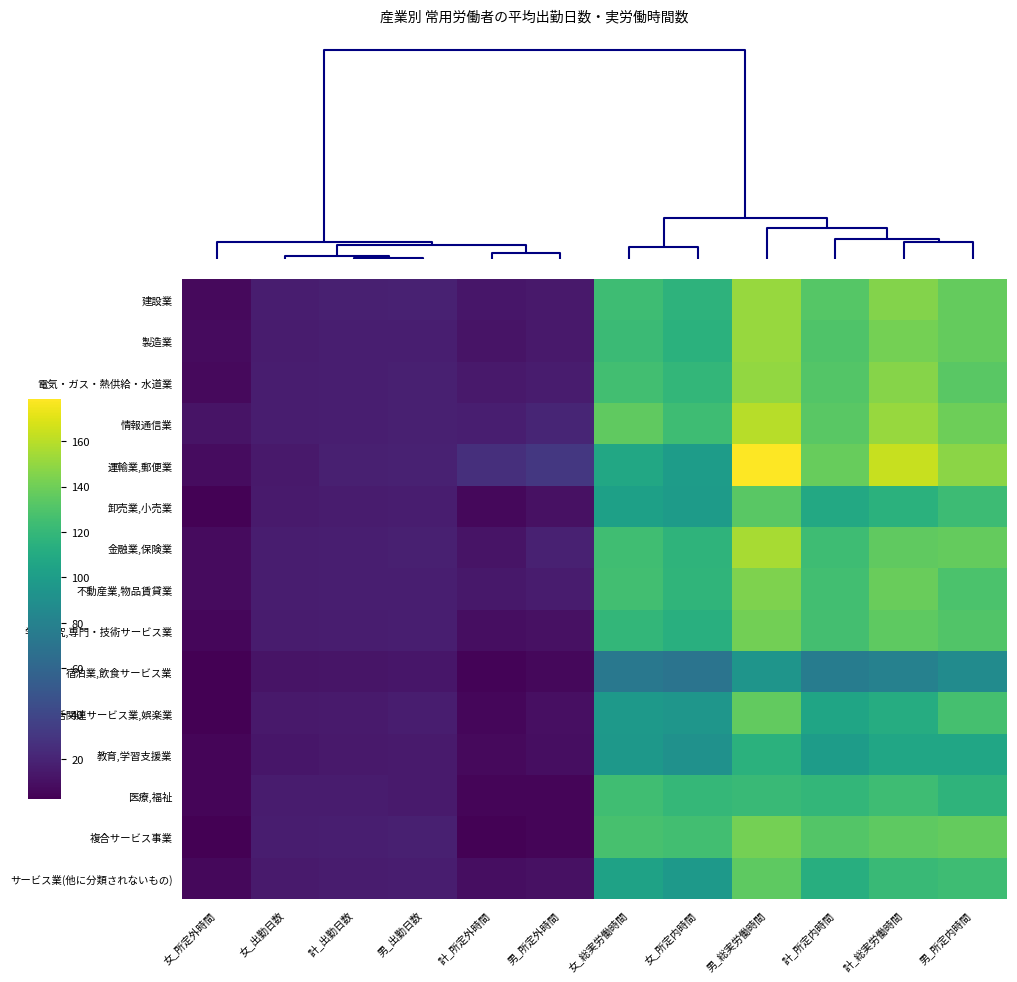

Between 女_総実労働時間 and 計_総実労働時間, which series saw the biggest shift?

運輸業,郵便業